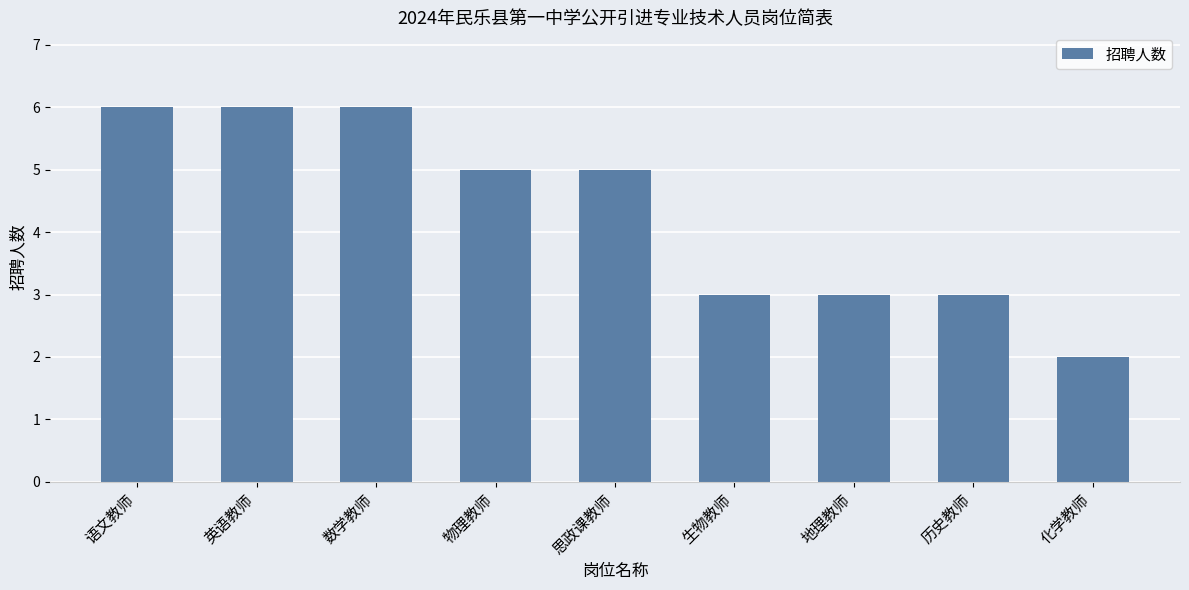

What is the difference between the second highest and minimum values?

4